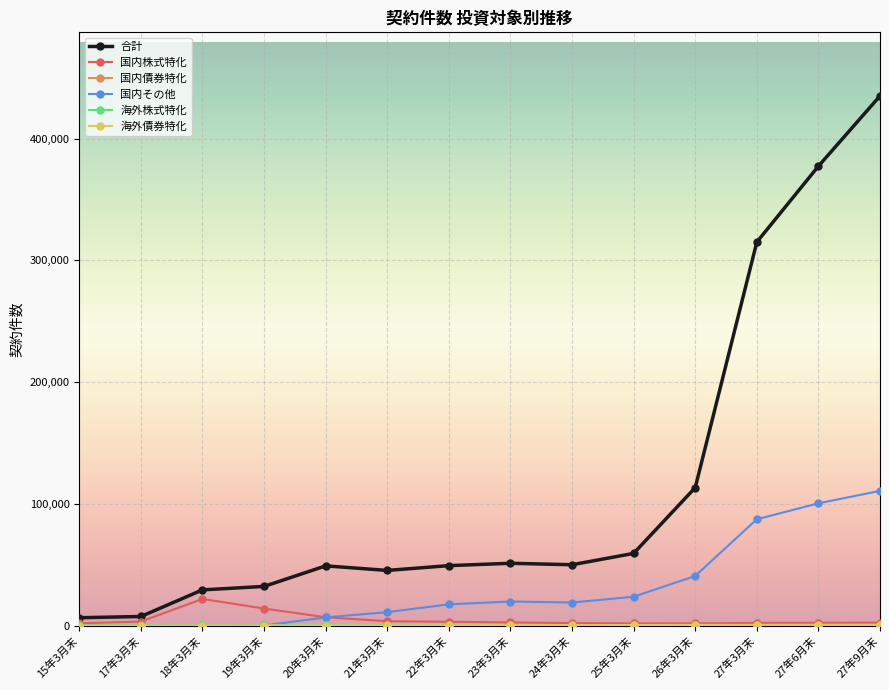

At which category is the sum across all series the highest?

27年9月末